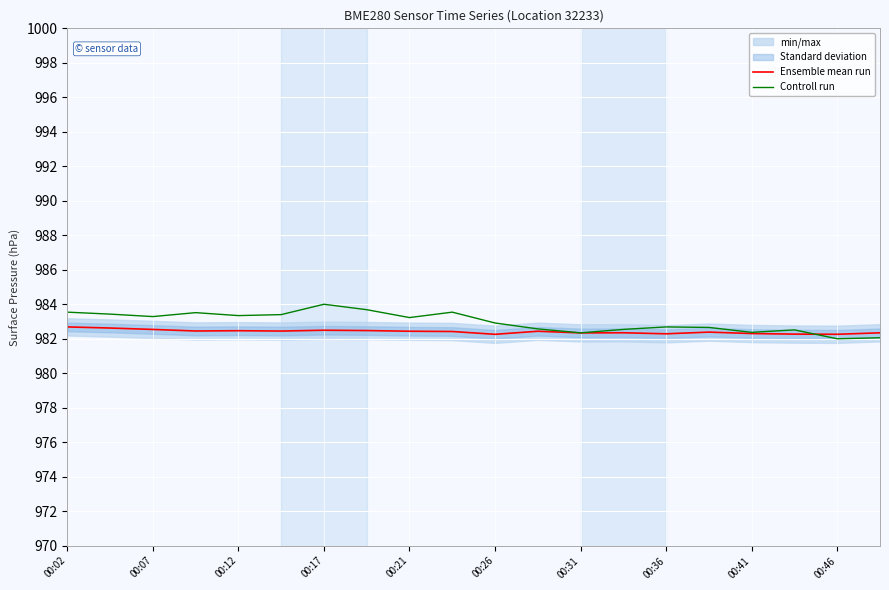

Does the chart display data point markers on the line(s)?

No